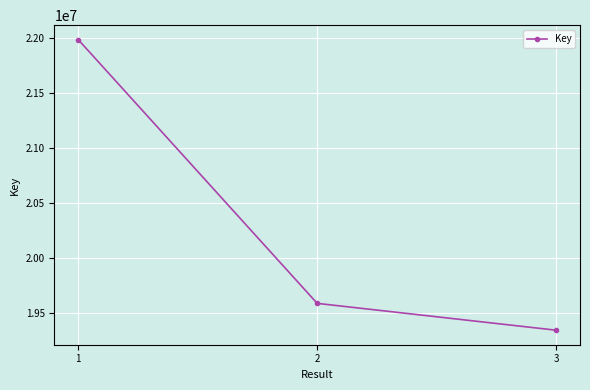

Is it true that the value at 1 is 14799904?

False